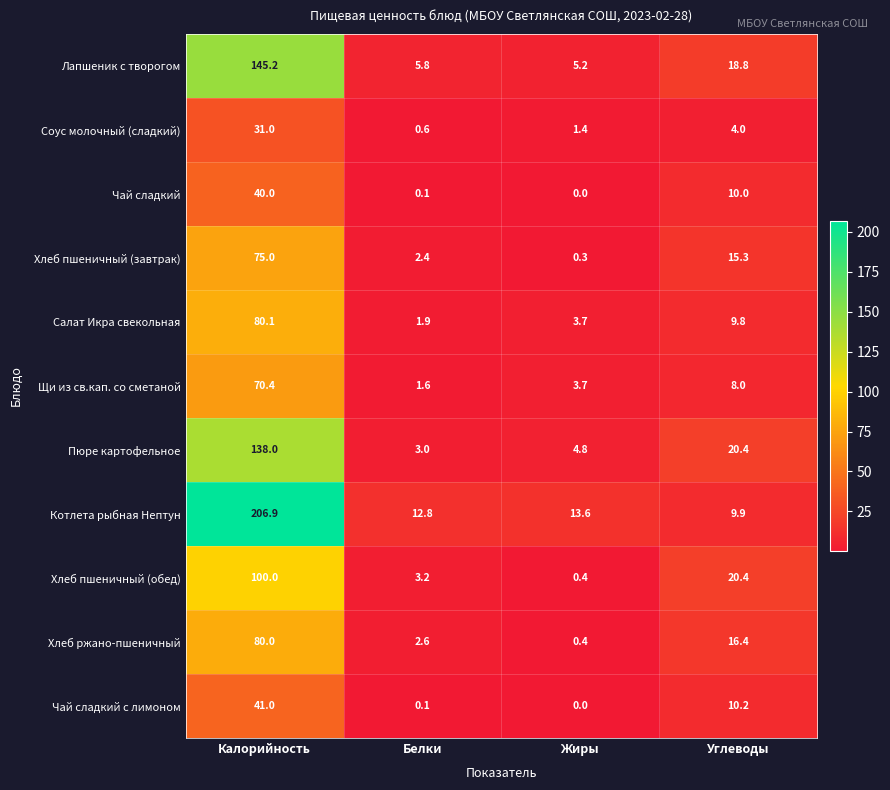

True or false: Щи из св.кап. со сметаной has a value of 11.0 at Углеводы.

False